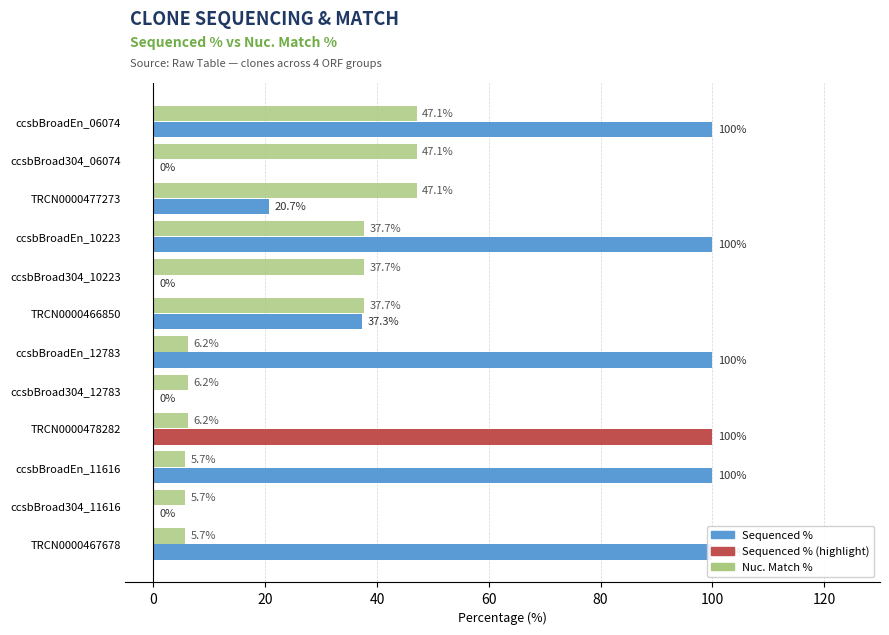

At how many categories does at least one series exceed 64?

6